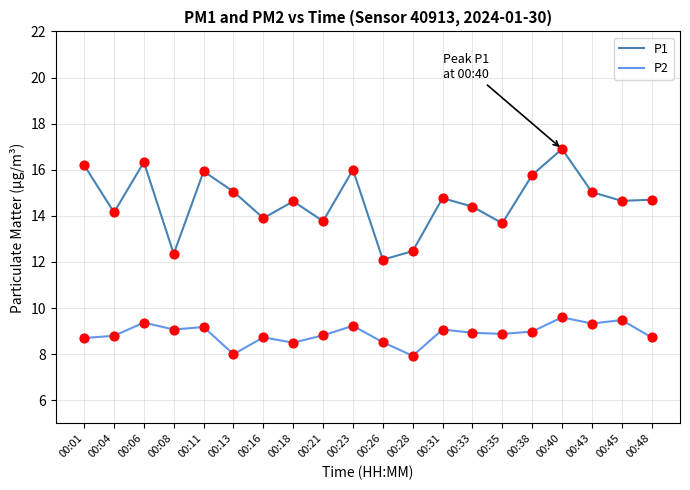

What are all the series names shown in the legend?

P1, P2